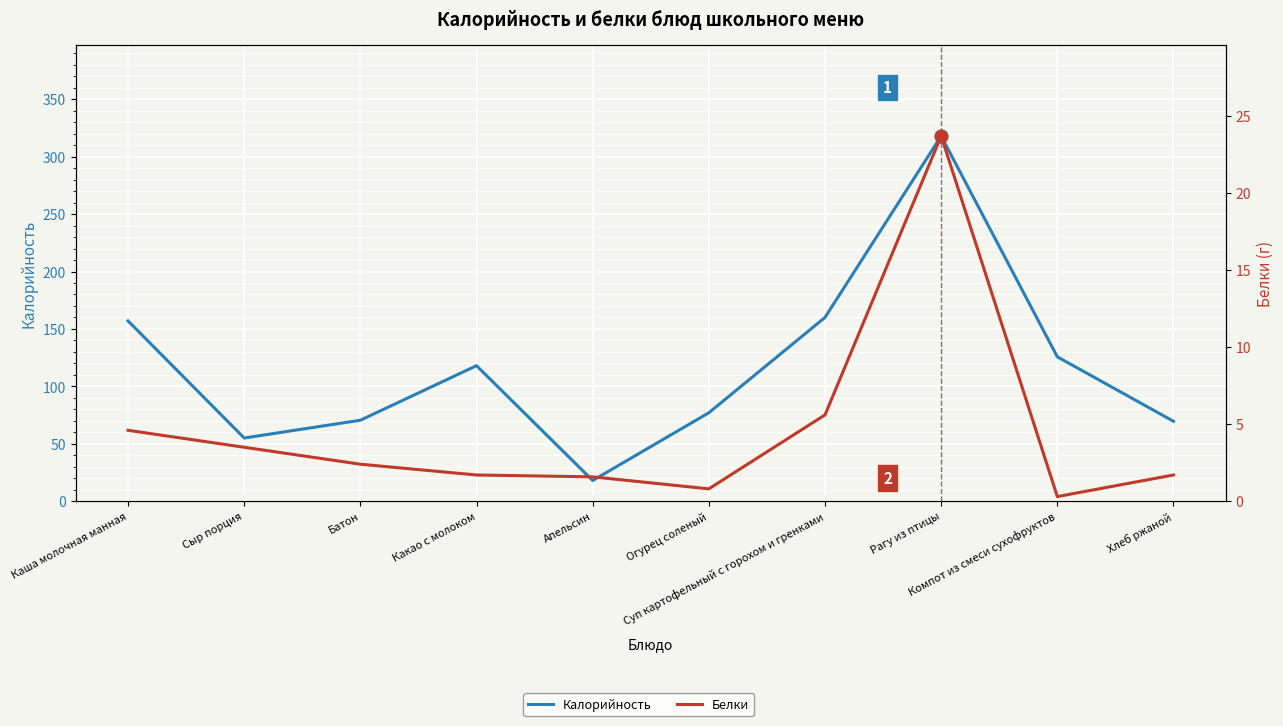

Does the chart display data point markers on the line(s)?

No